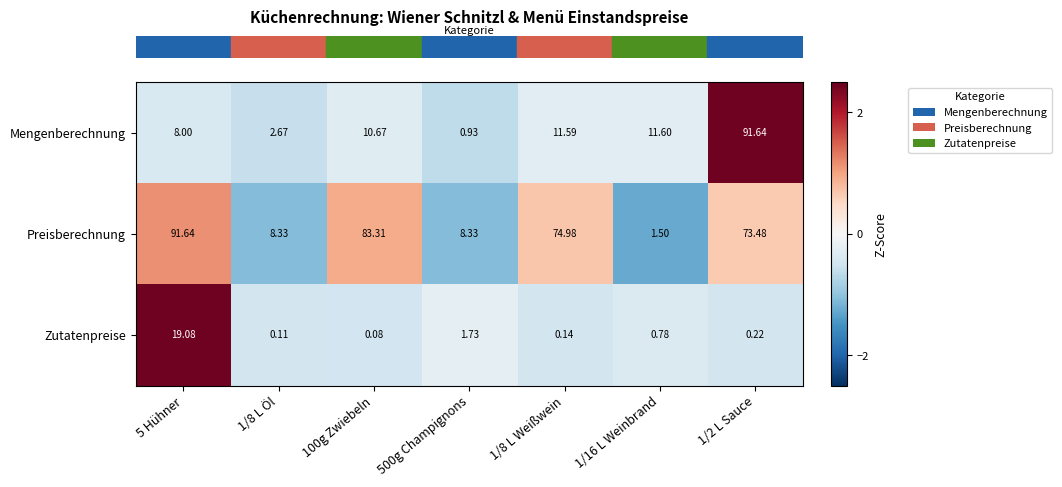

At 1/8 L Weißwein, list the series in order from smallest to largest.

Zutatenpreise, Mengenberechnung, Preisberechnung